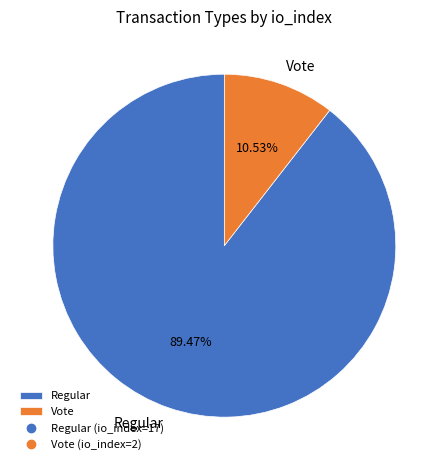

The Regular slice represents 89% of the pie. True or false?

True